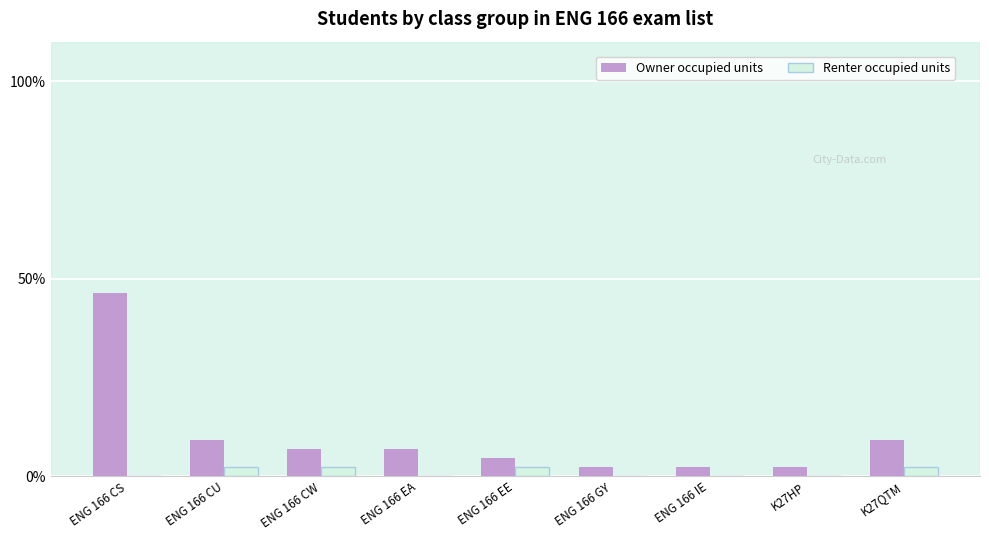

What is the average value of the Owner occupied units series?

10.1